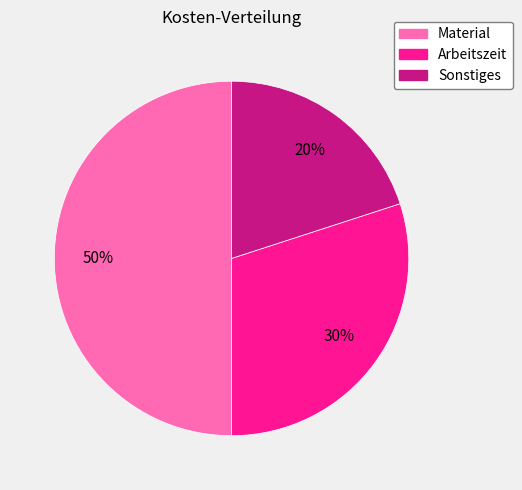

How many slices are in this pie chart?

3